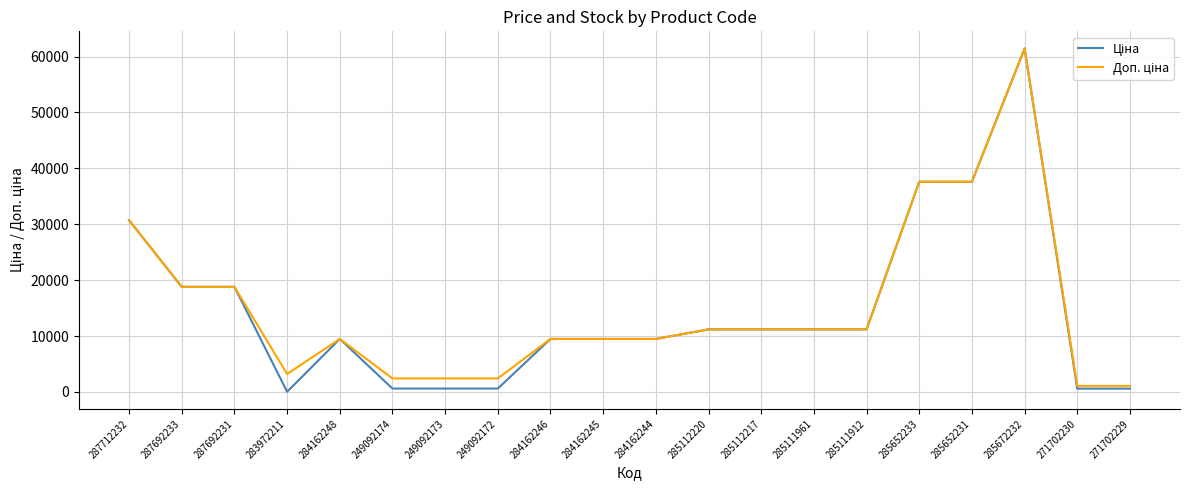

What is the total value across all series at 285652231?

75187.2